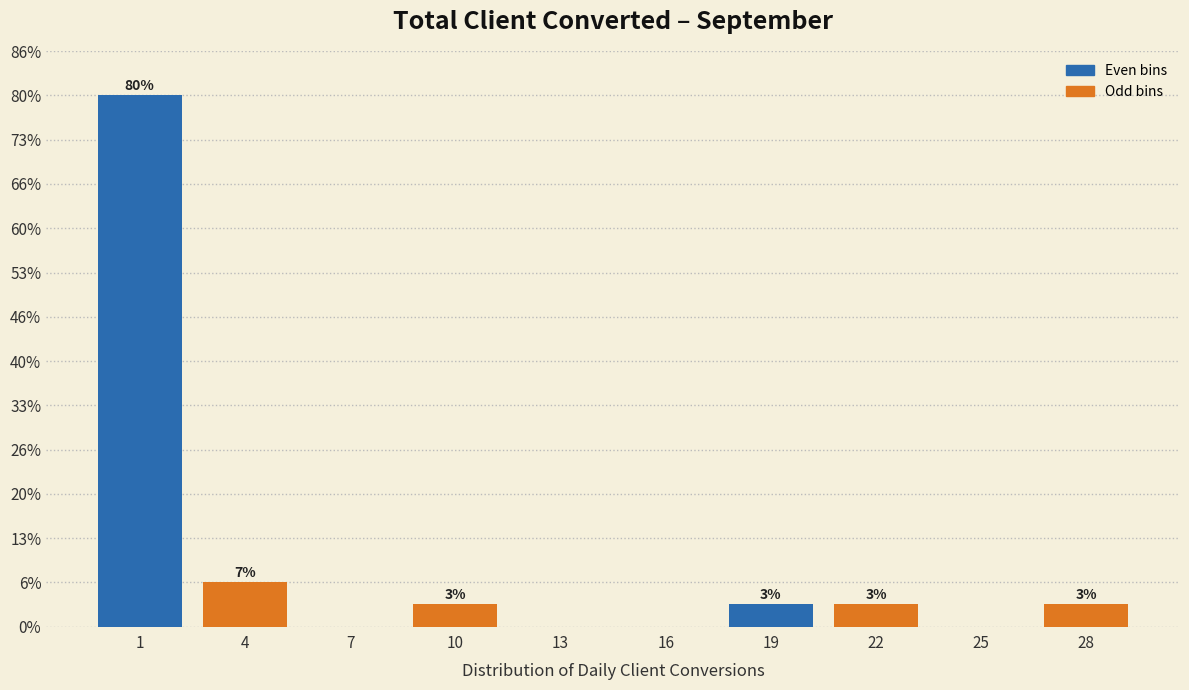

Are the bars horizontal?

No